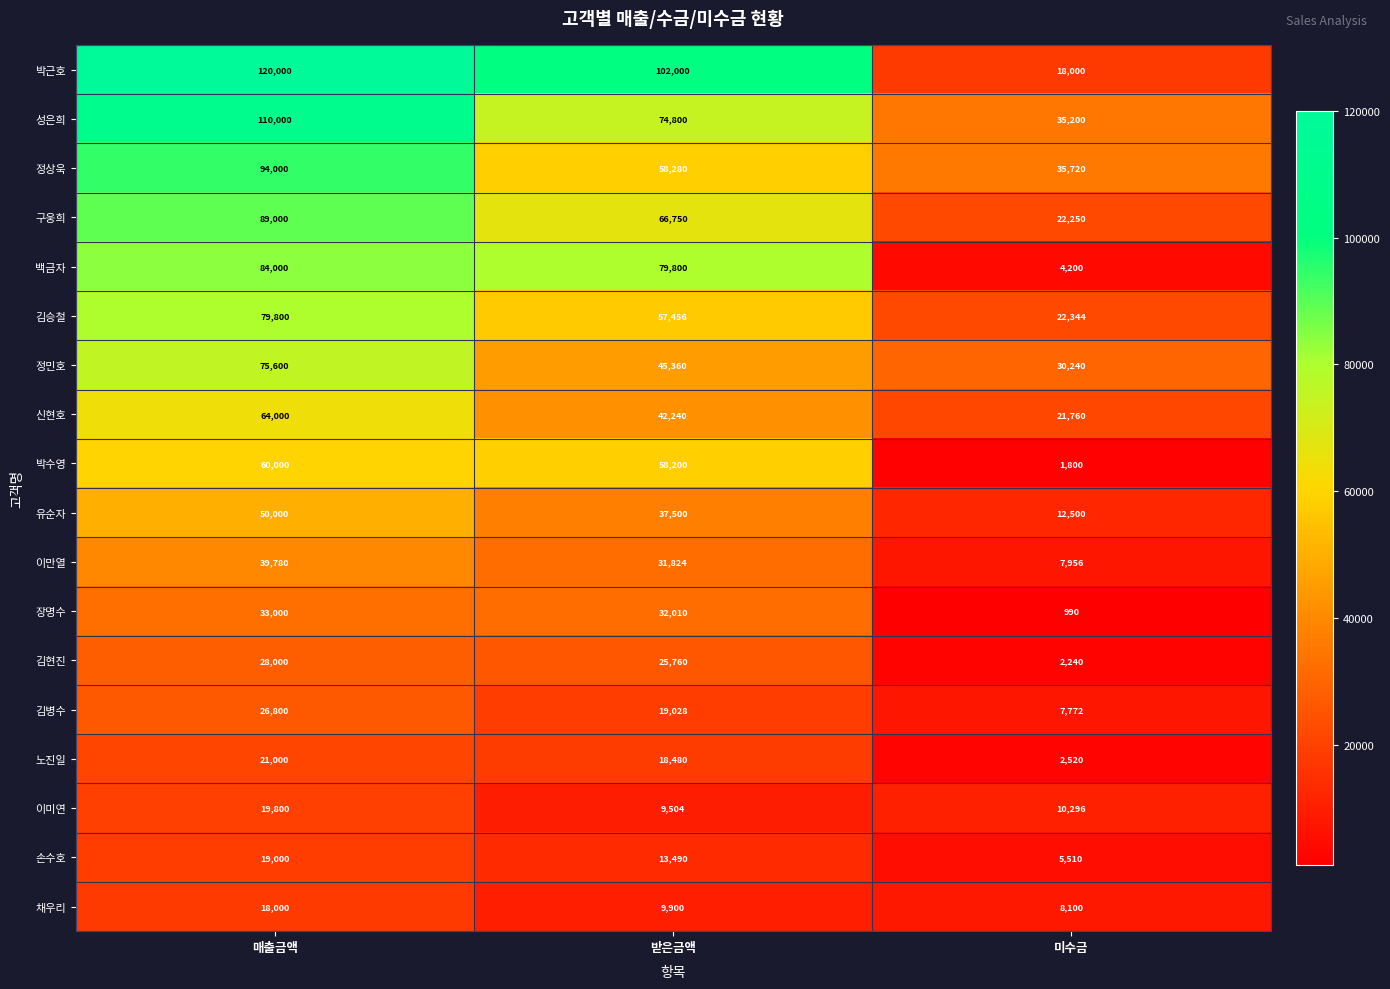

At how many categories does at least one series exceed 57332?

2